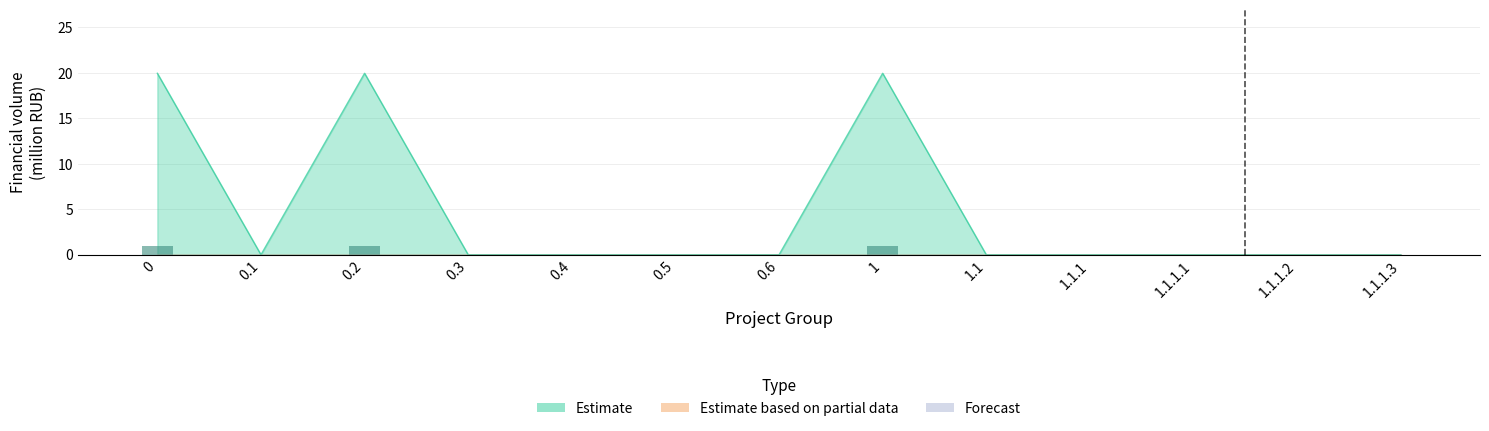

Which label corresponds to the smallest value in the chart?

0.1